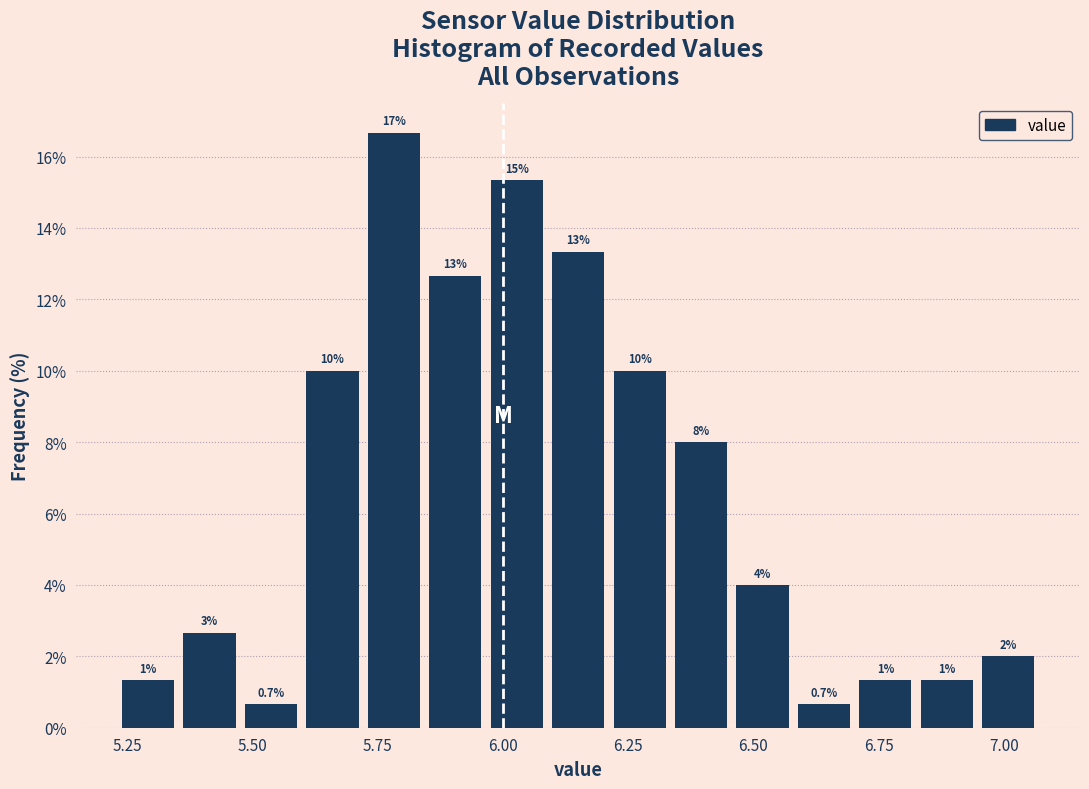

Read against the x-axis, roughly where is the centre of the tallest bar?

5.80